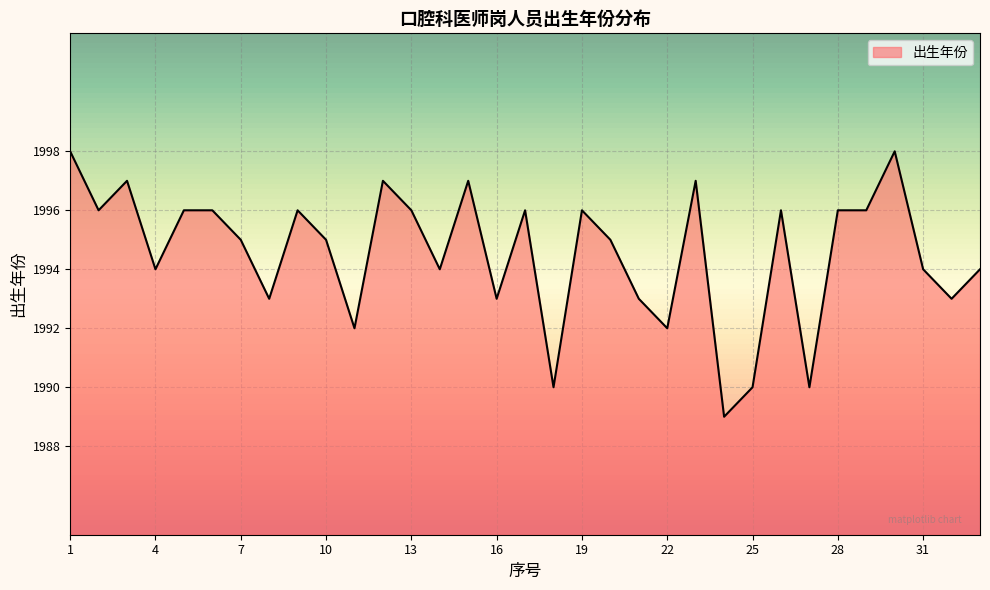

What is the minimum value shown in the chart?

1989